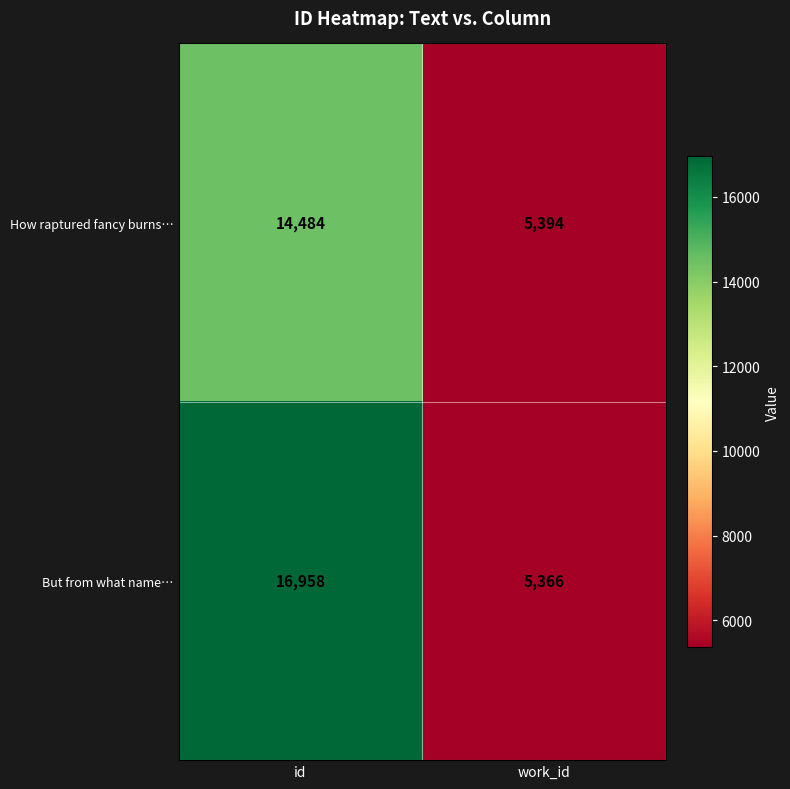

Which series has the largest range (max minus min)?

But from what name…